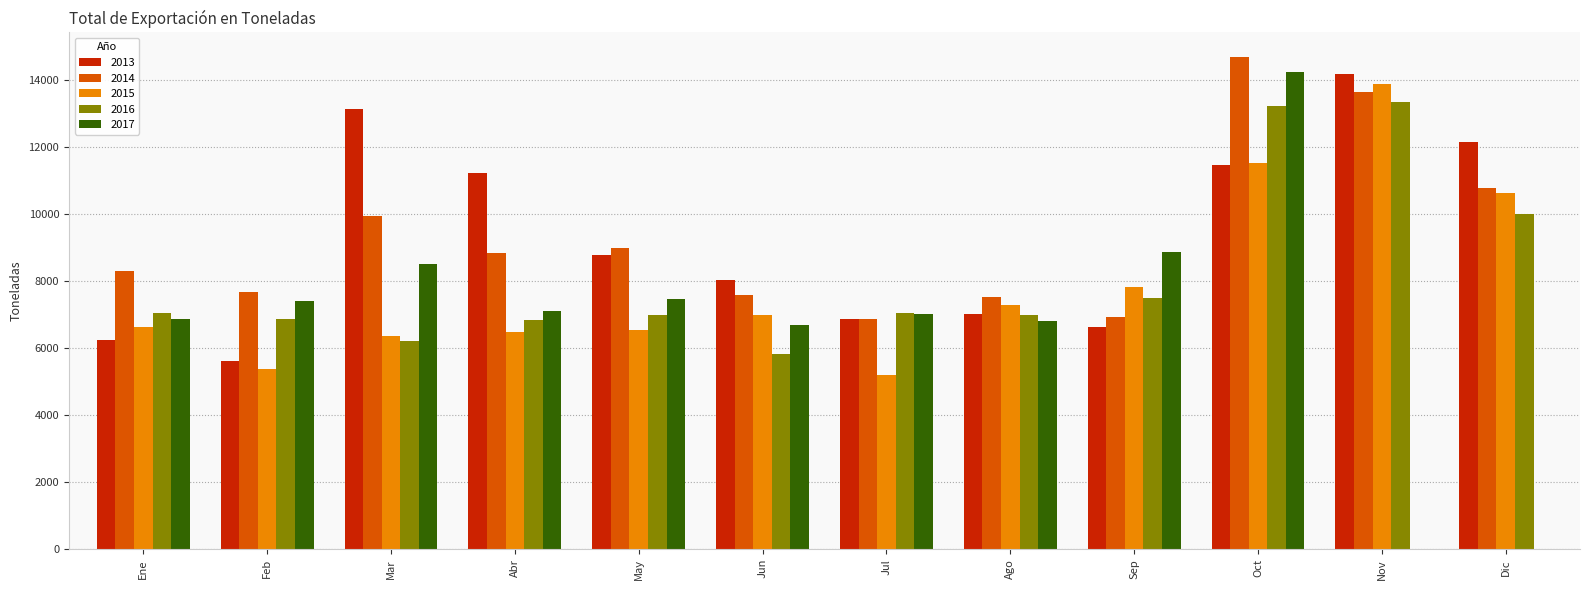

At which category is the sum across all series the highest?

Oct